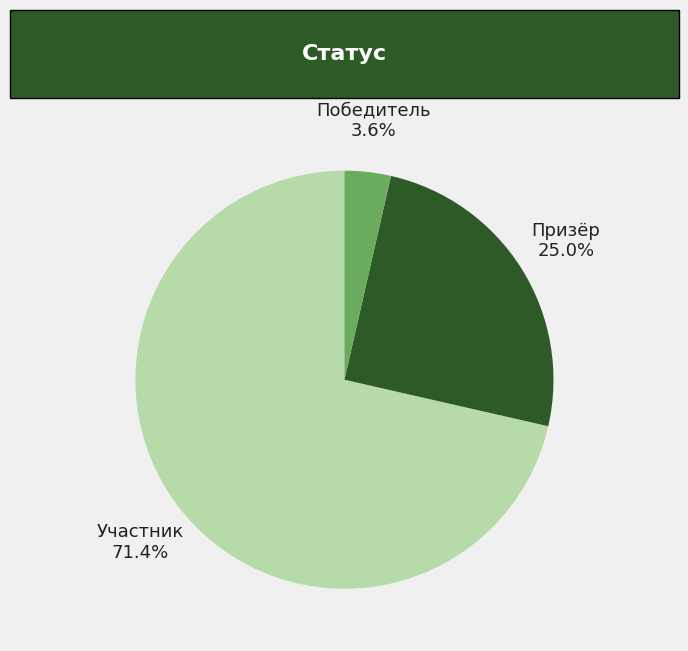

How many slices are in this pie chart?

3